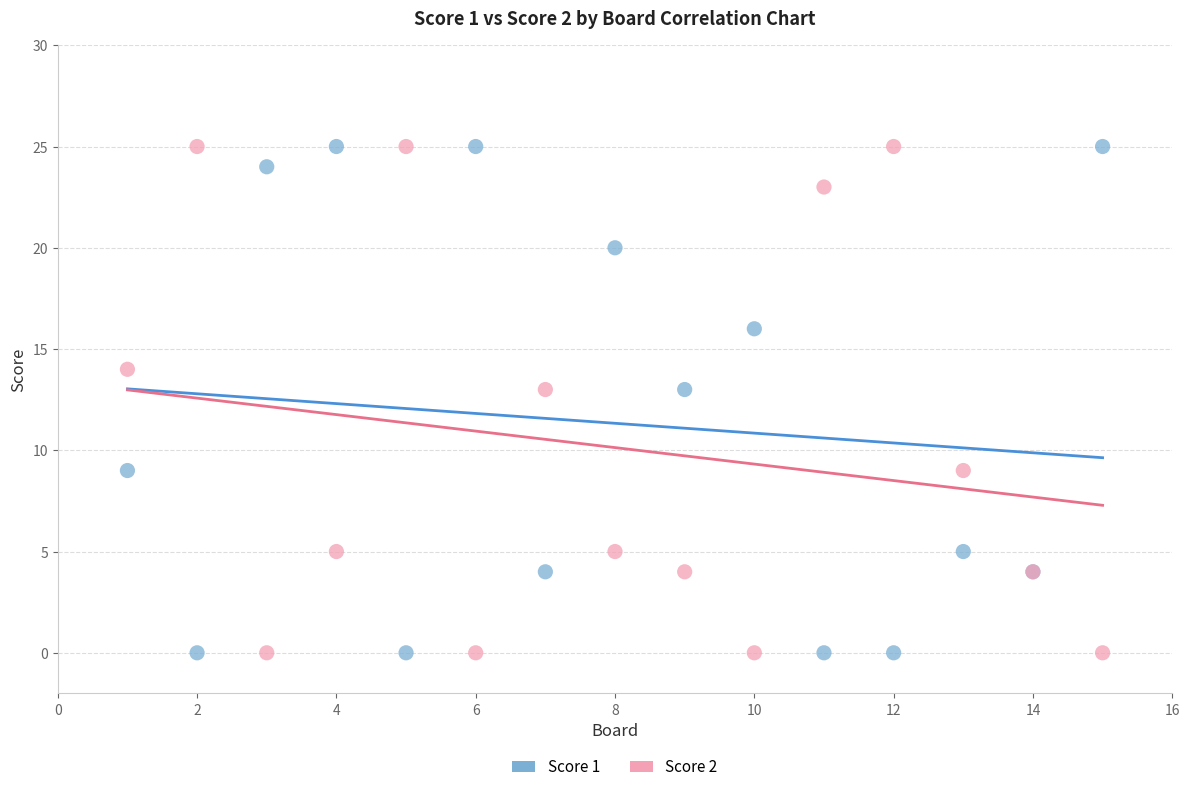

What is the X range (max minus min) for the scatter plot?

14